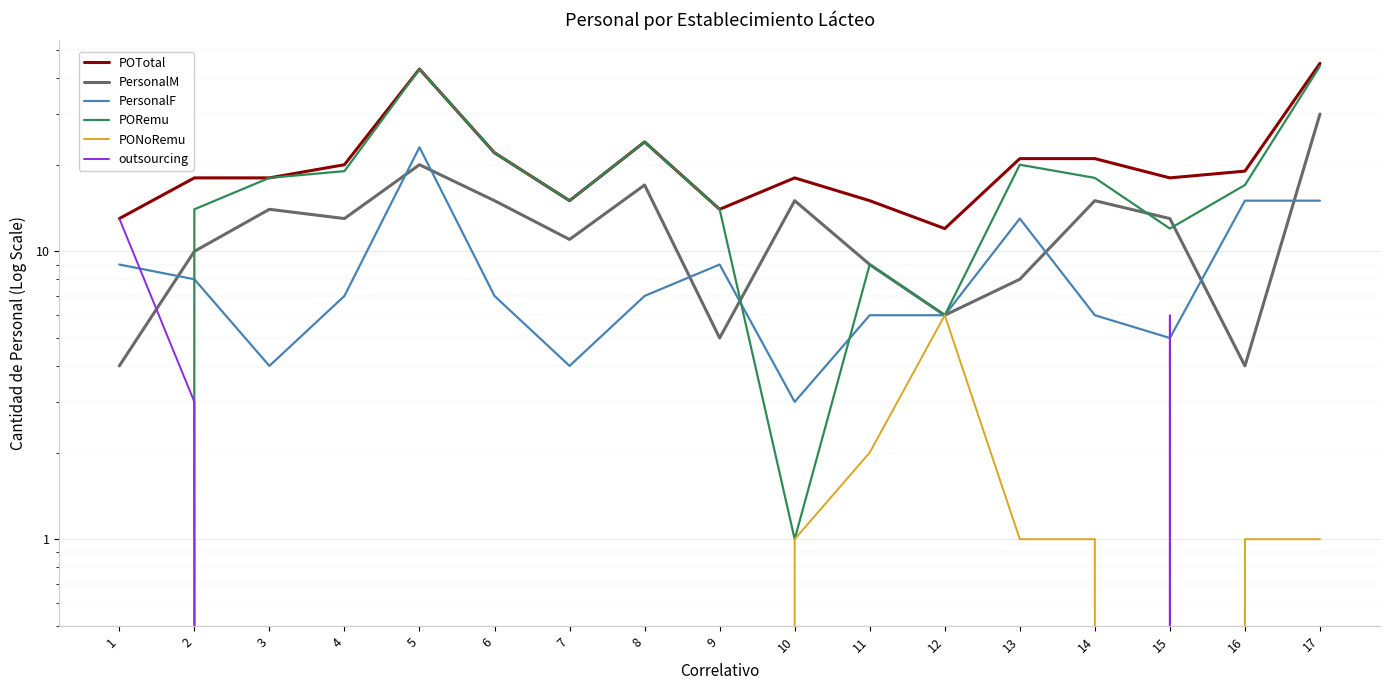

What is the highest value of the PersonalF series?

23